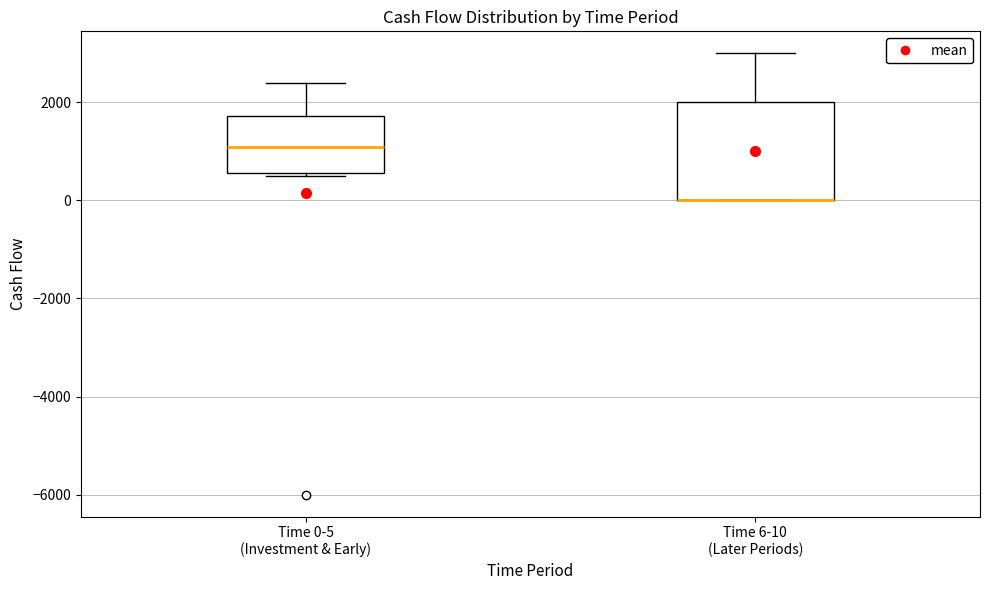

Where is the lower edge of the box for Time 6-10 (Later Periods) on the y-axis? The values are not printed on the chart, so give them approximately, as read against the axis.

0